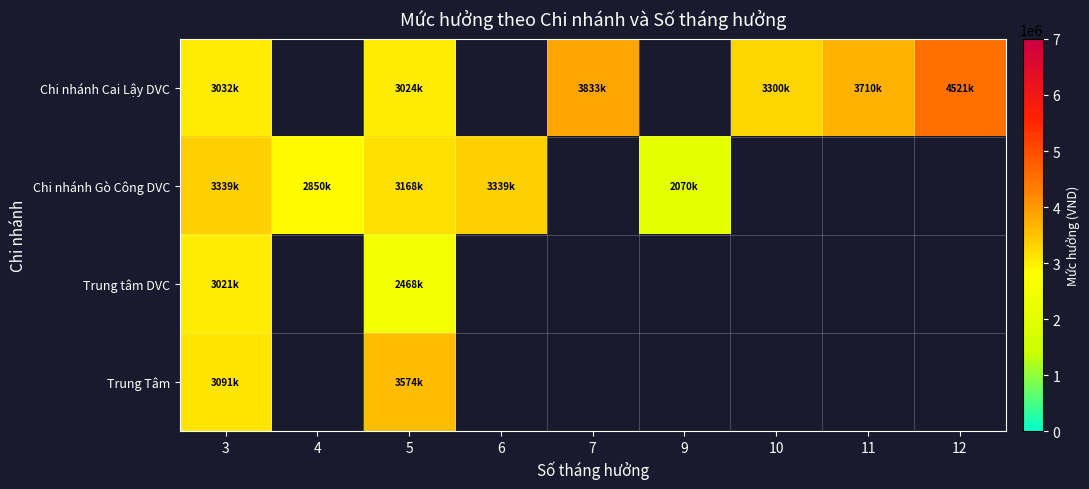

At which label is Chi nhánh Gò Công DVC closest to 2704500?

4